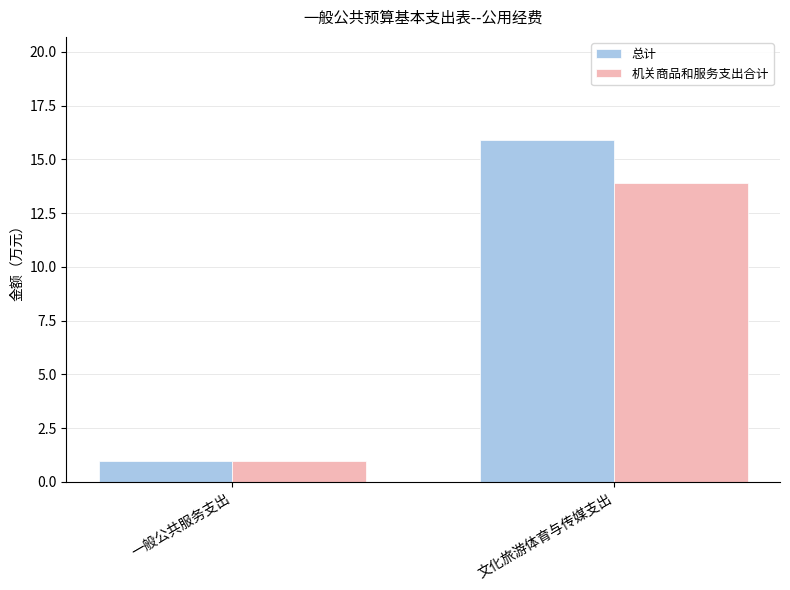

Is the value of 机关商品和服务支出合计 at 文化旅游体育与传媒支出 greater than the value of 总计 at 文化旅游体育与传媒支出?

No